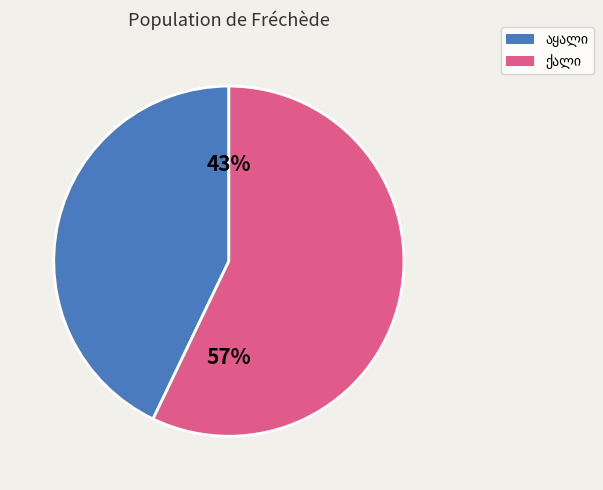

To the nearest percent, what is the average slice percentage?

50%